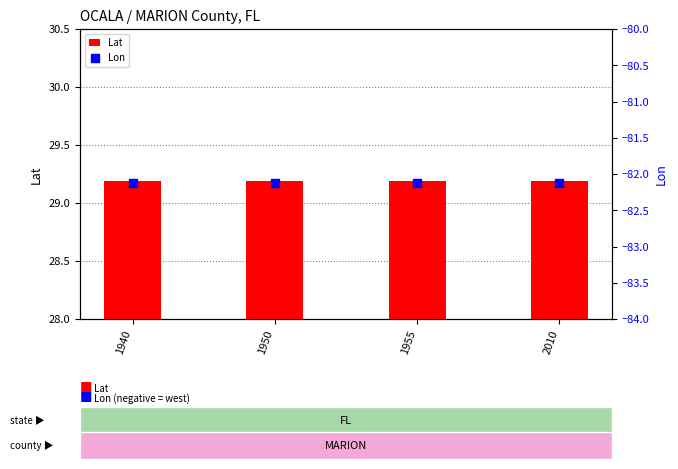

Which series reaches the maximum Y coordinate?

Lat